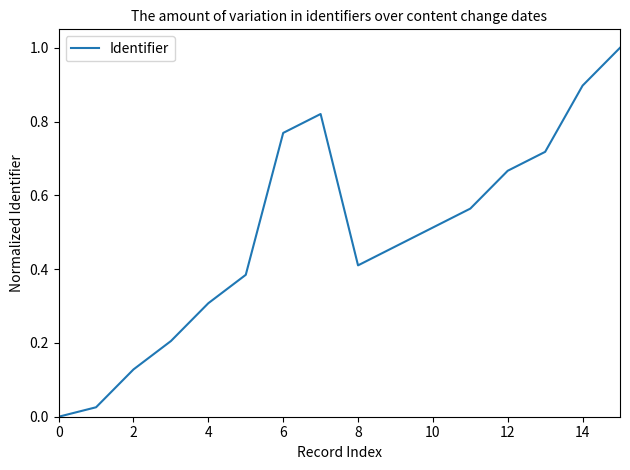

What is the maximum value shown in the chart?

1.0